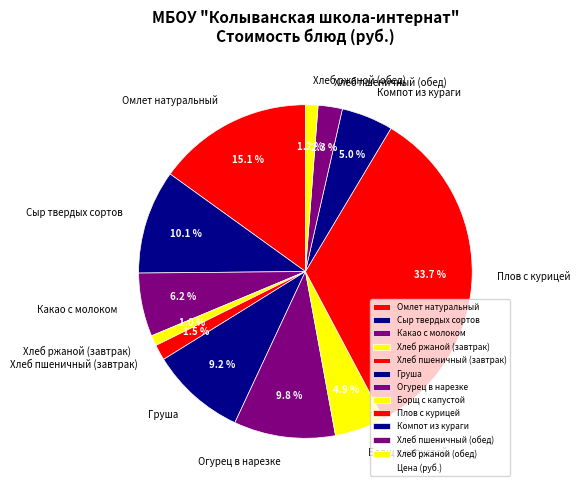

Is there any slice that represents more than half of the pie?

No